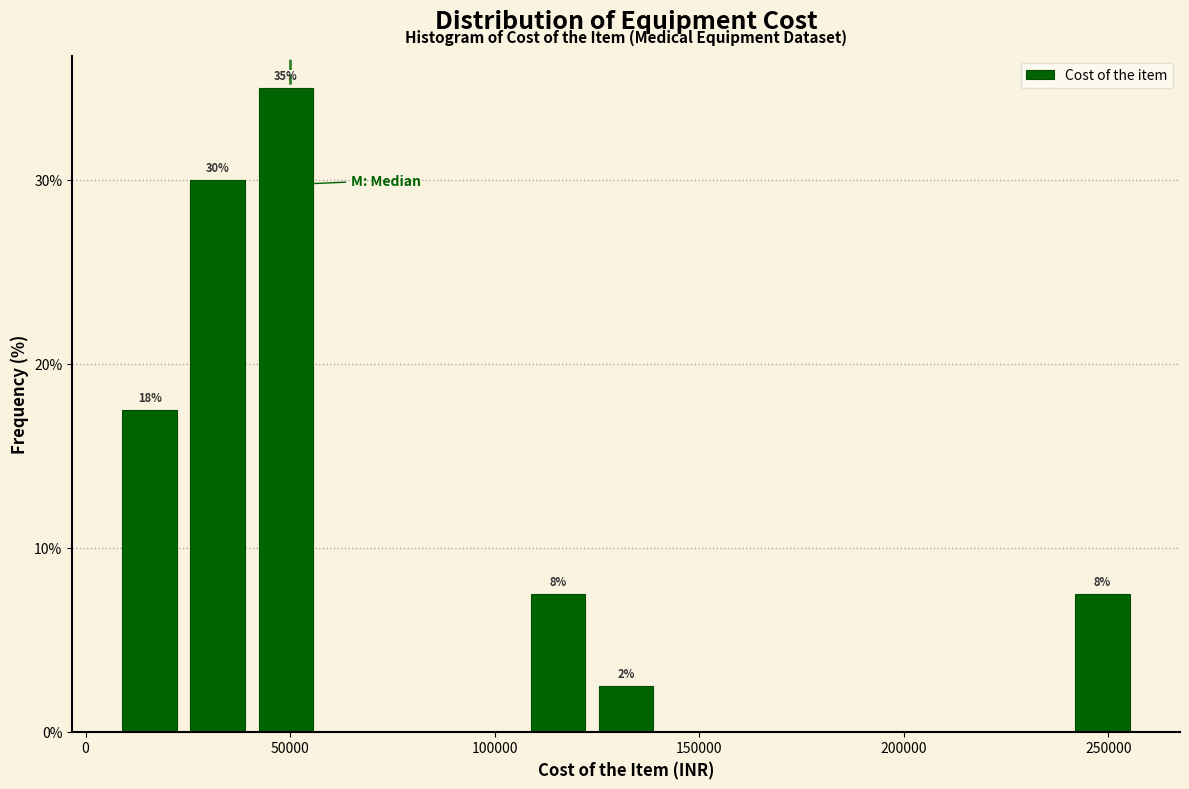

Around what value on the x-axis is the tallest bar? Give the approximate position of its centre, as read against the axis.

50000